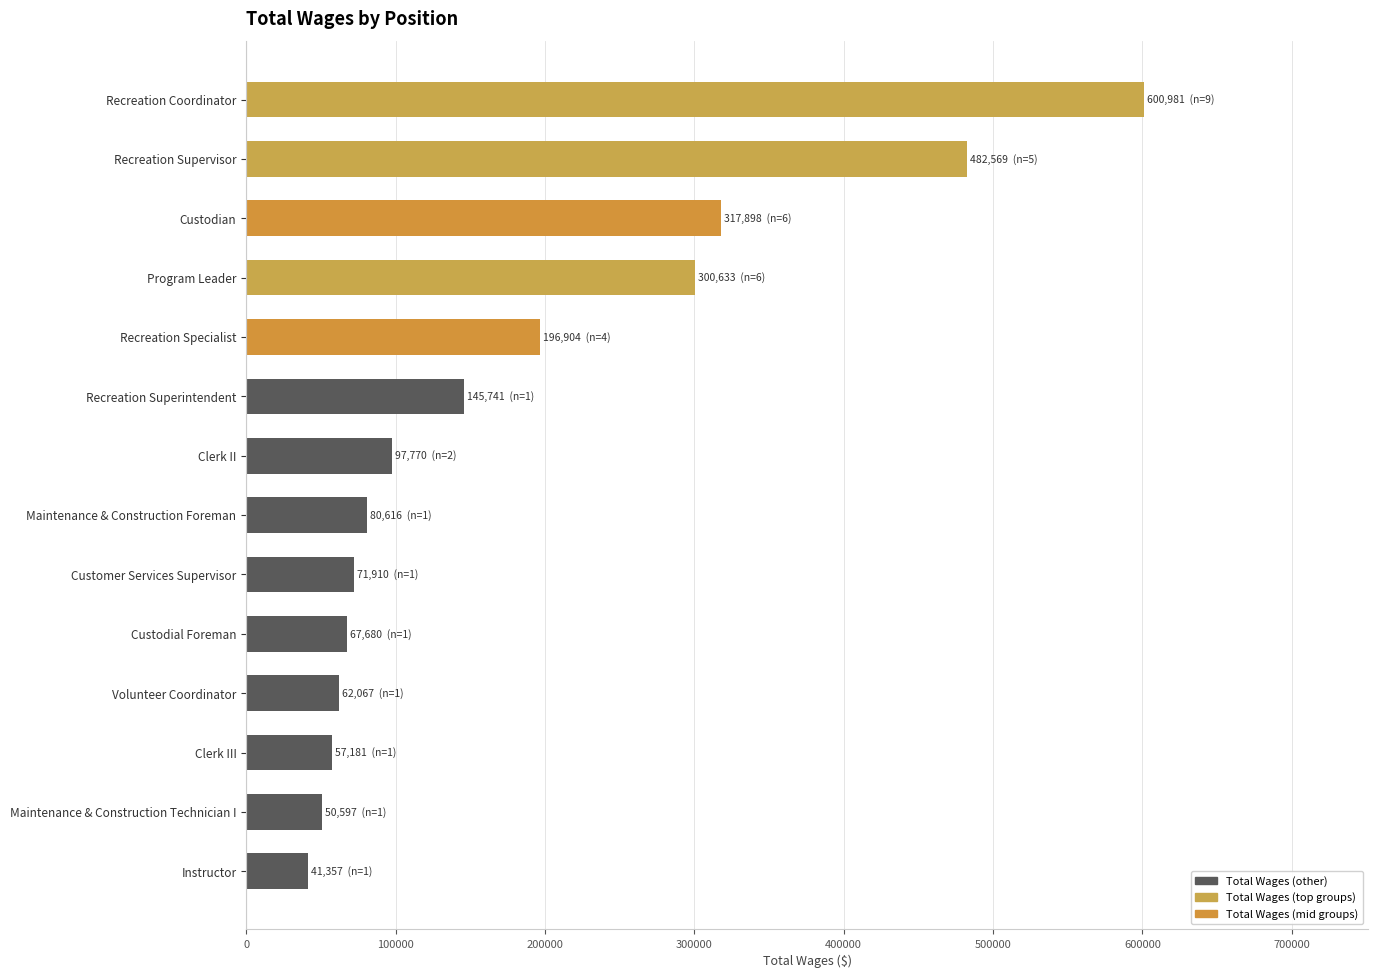

What is the greatest value displayed?

600981